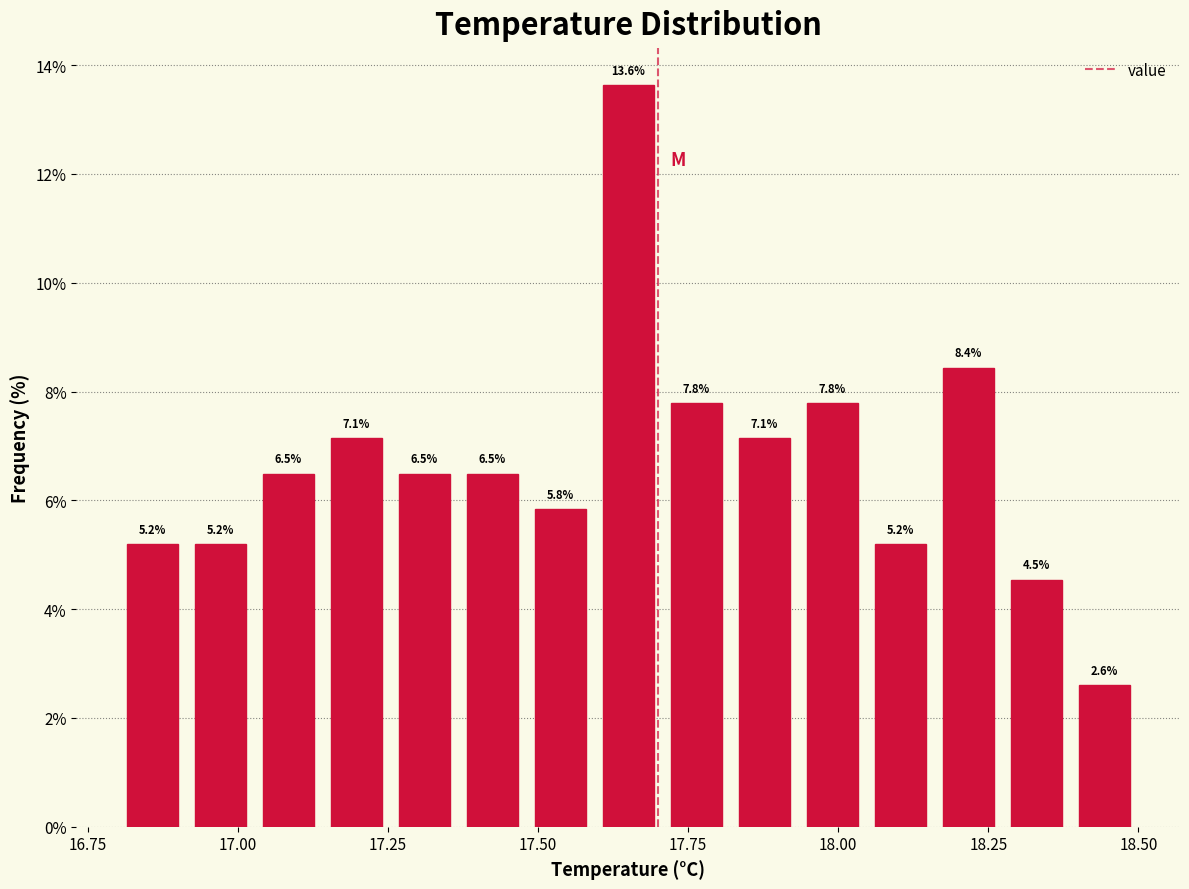

Around what value on the x-axis is the tallest bar? Give the approximate position of its centre, as read against the axis.

17.65